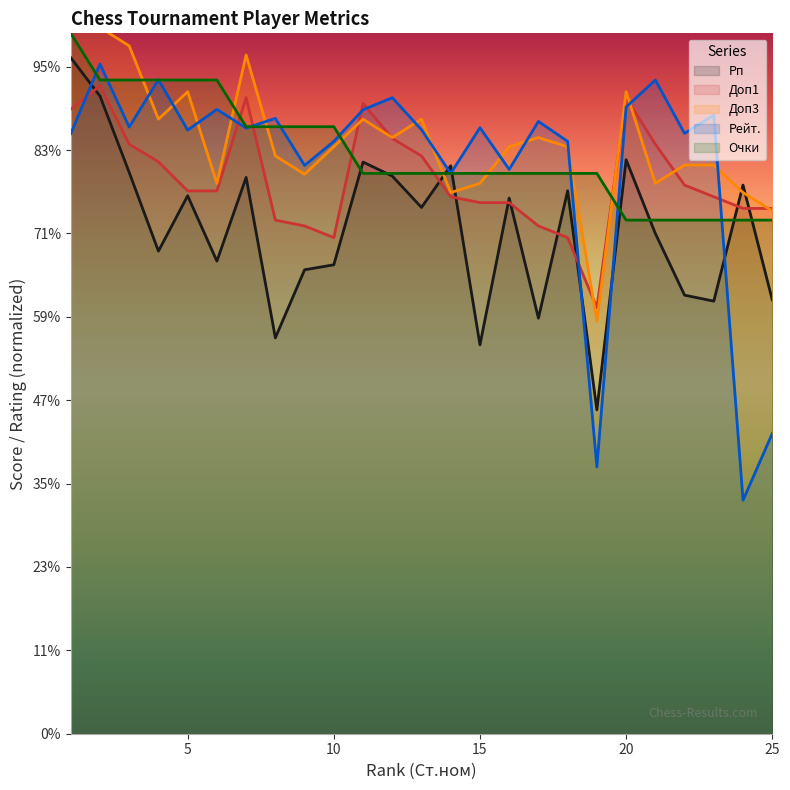

At which label does Рейт. first exceed 1816?

2